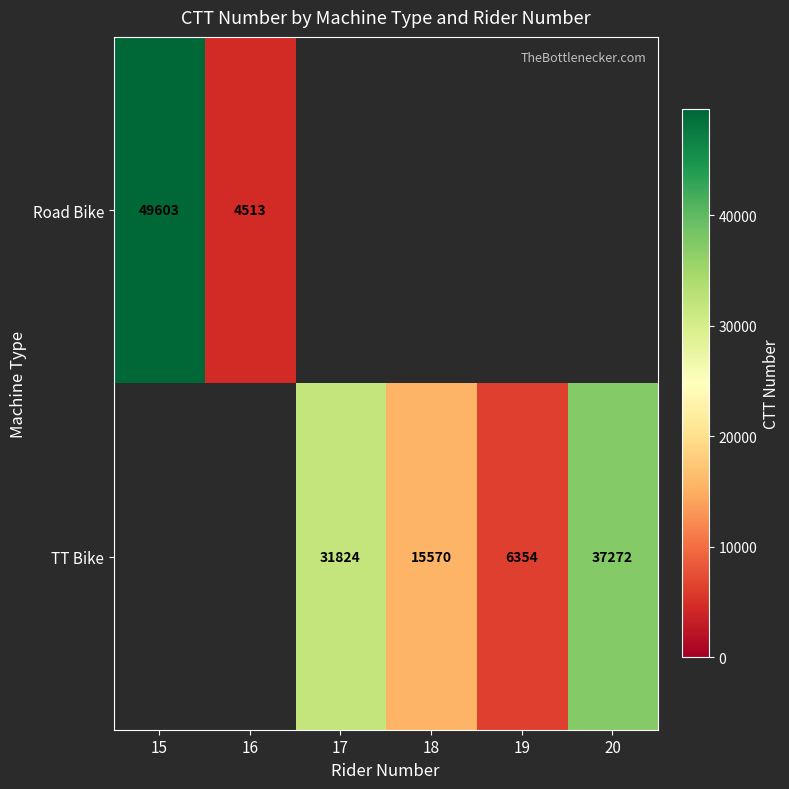

The TT Bike series shows 11072 at 19. True or false?

False